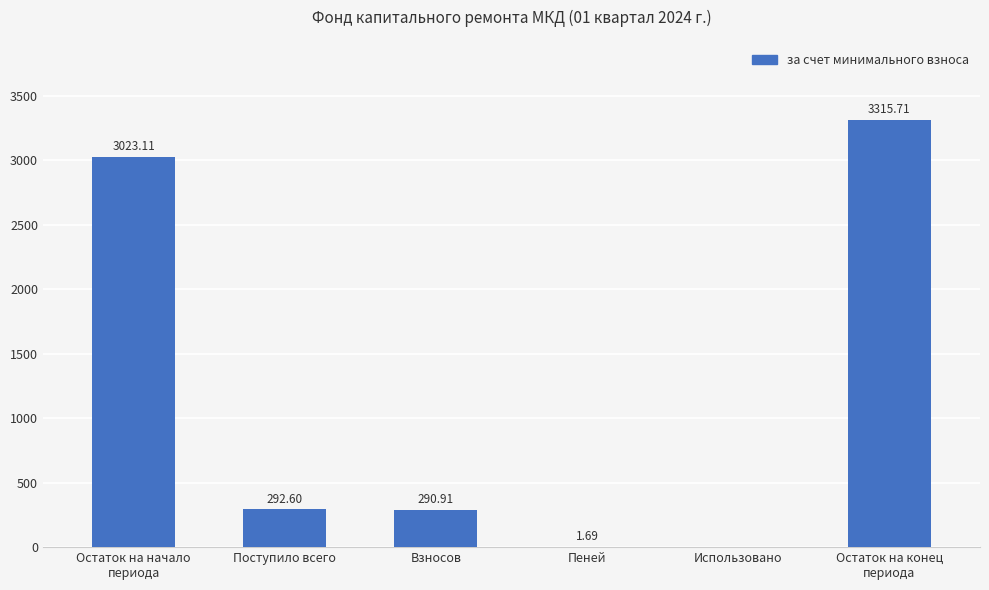

Between Поступило всего and Взносов, which is larger?

Поступило всего